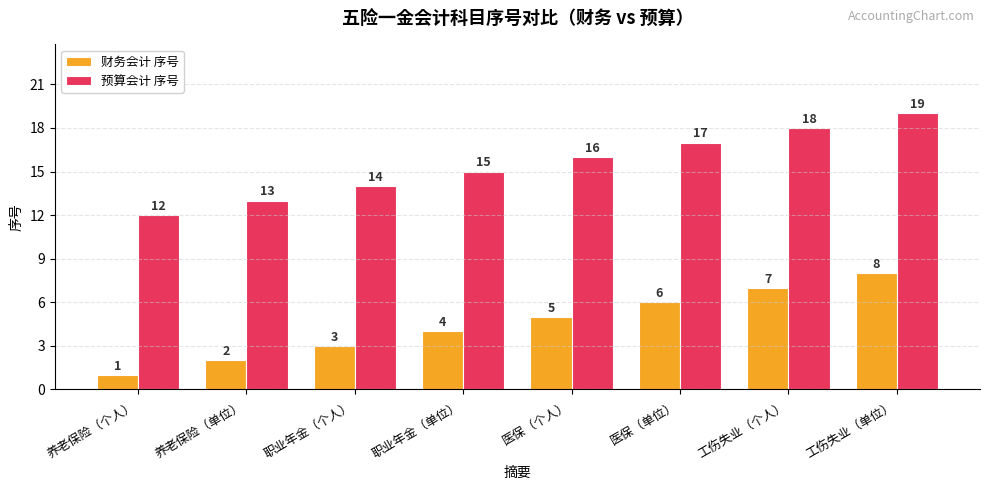

Is it true that 财务会计 序号 equals 12 at 工伤失业（个人）?

False